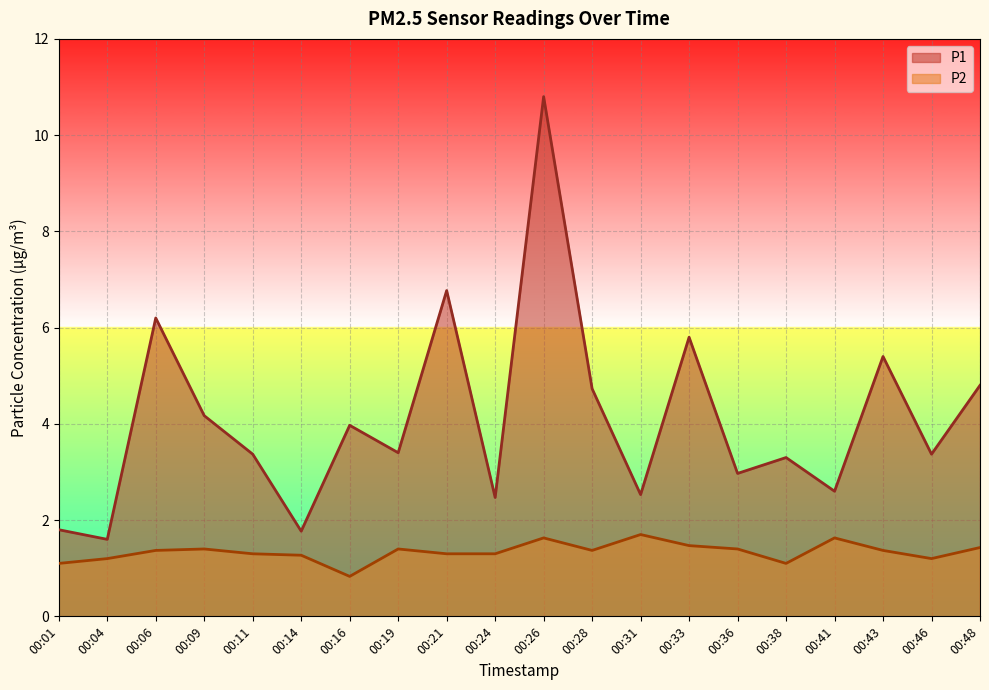

At which category is the sum across all series the highest?

00:26